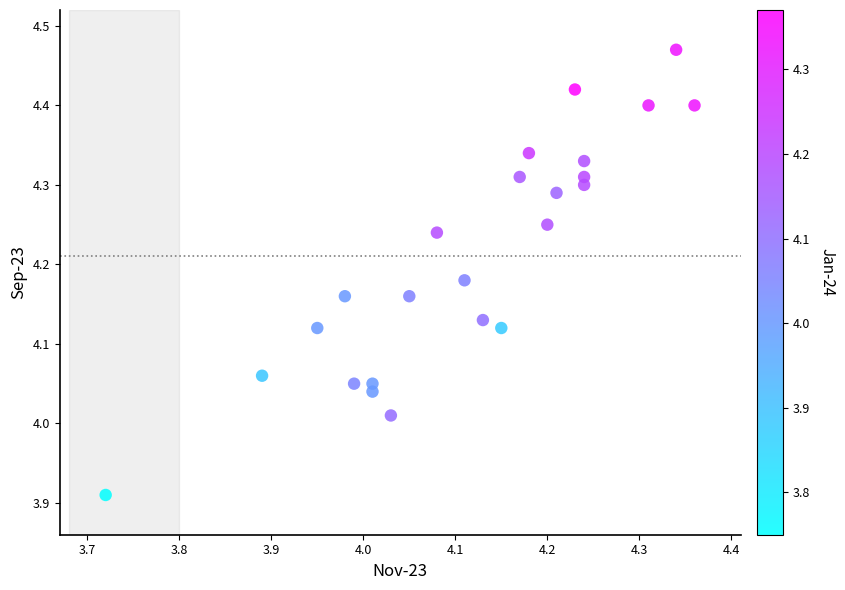

What is the range of X values (max minus min)?

0.6